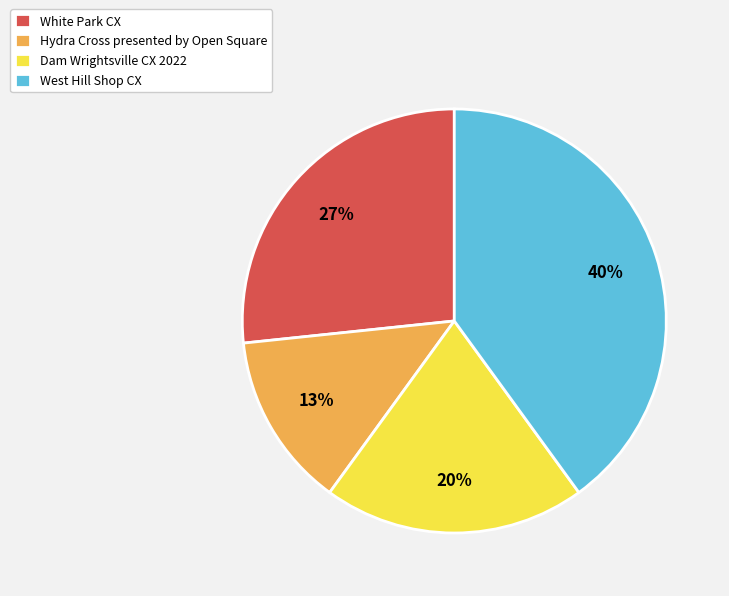

Which has a higher value, West Hill Shop CX or White Park CX?

West Hill Shop CX